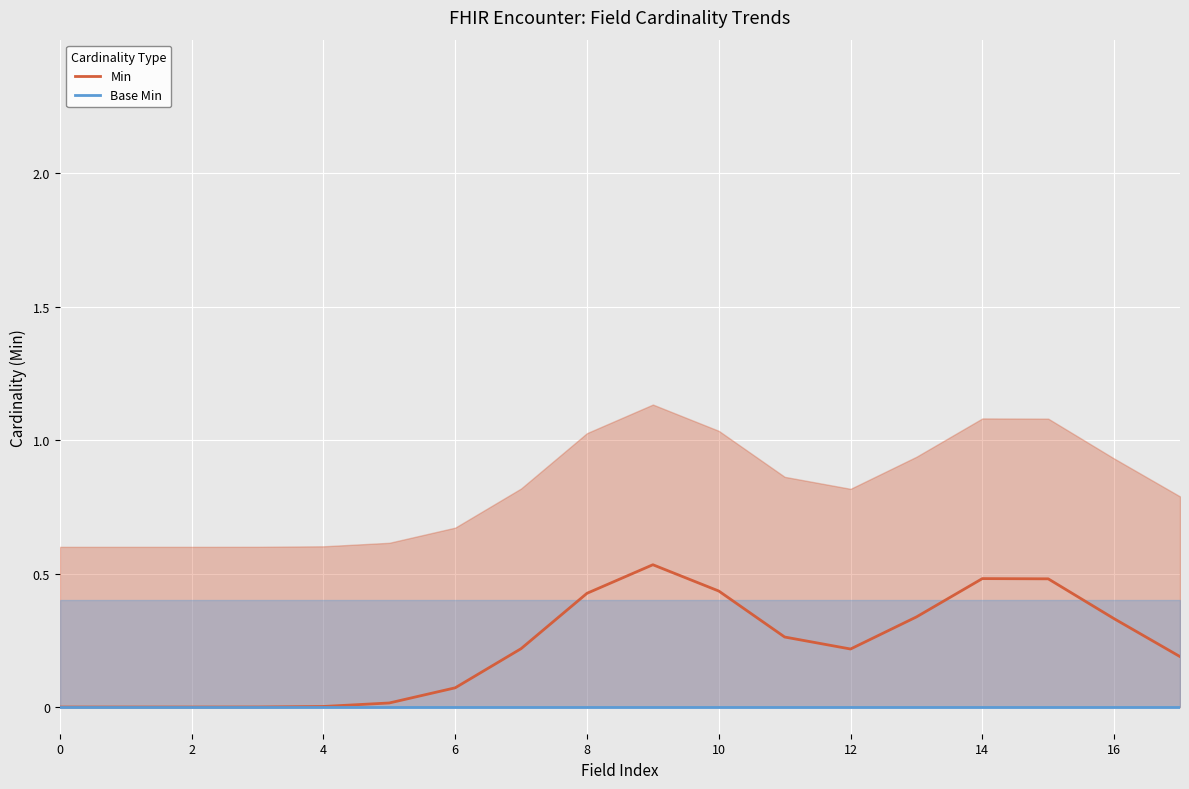

Which series changed the most between 10 and 11?

Min